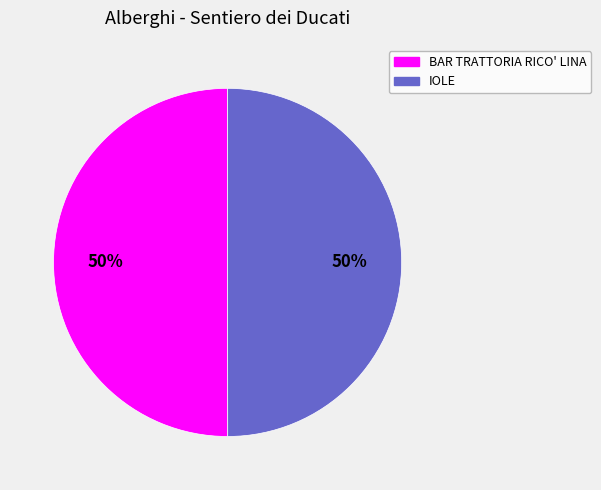

To the nearest percent, what is the average slice percentage?

50%